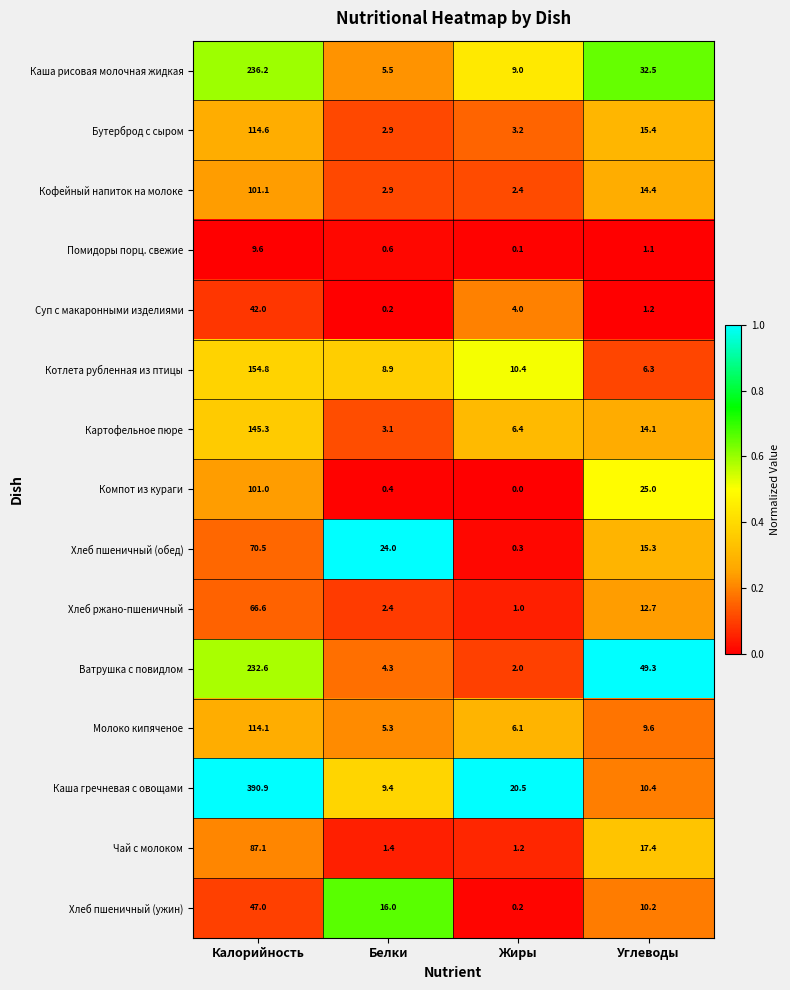

At which category is the sum across all series the highest?

Калорийность